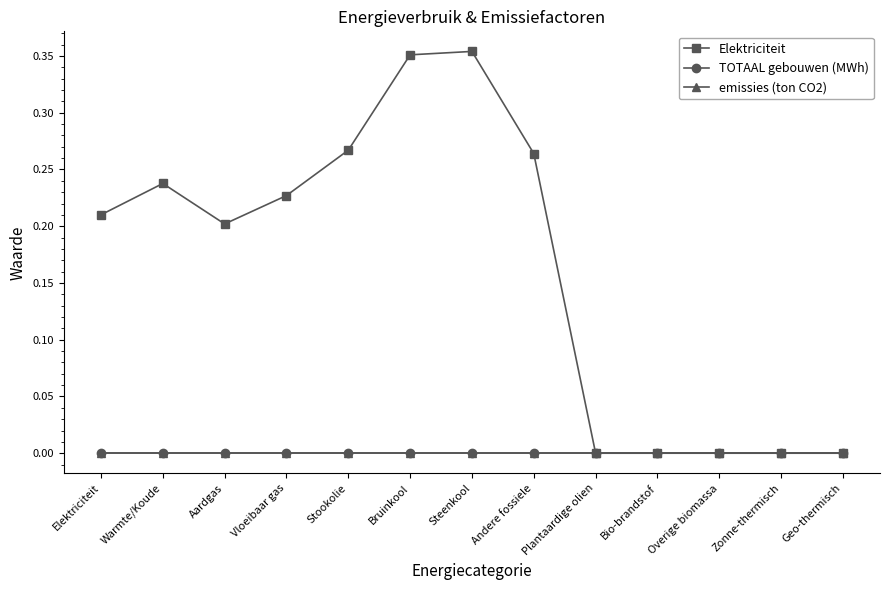

Does the chart have visible grid lines?

No